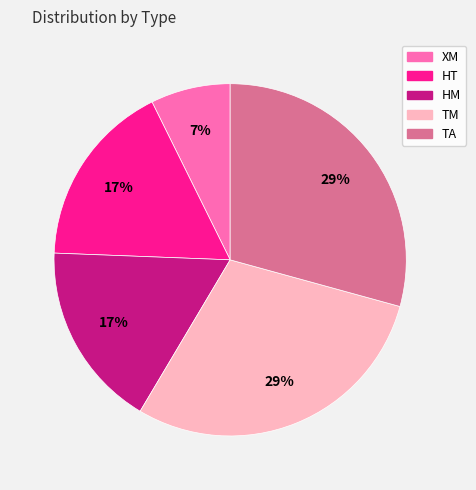

Combined, do HM and TM account for over 50%?

No